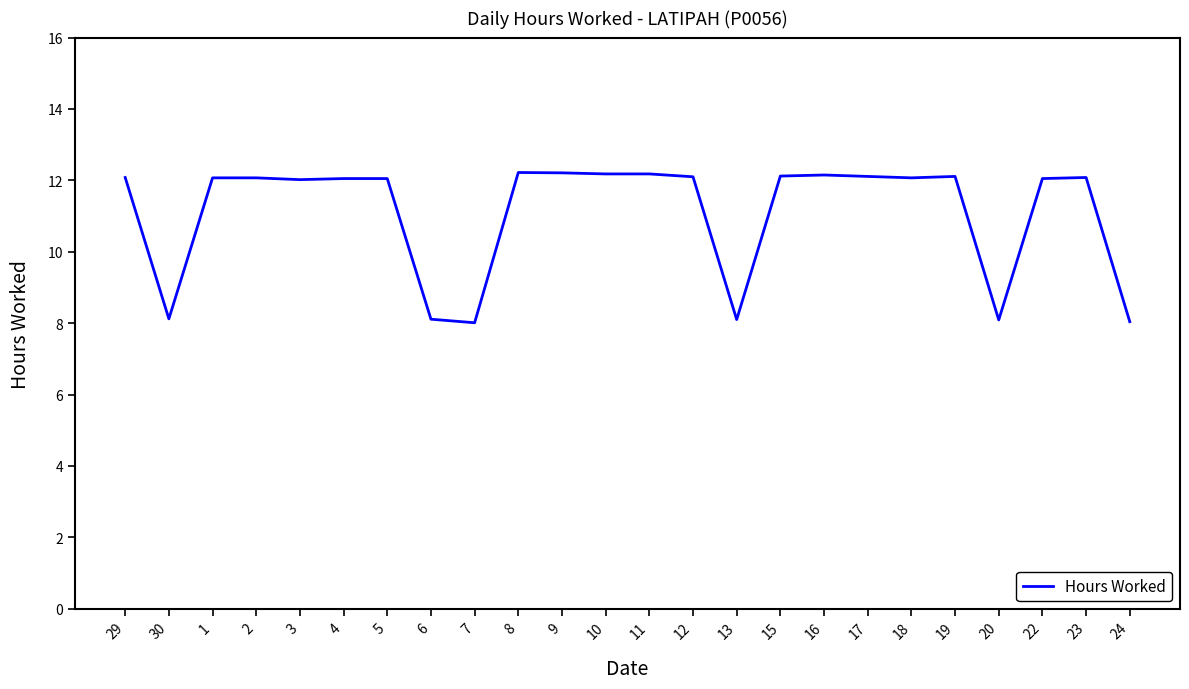

The value at 23 is 12.1. True or false?

True